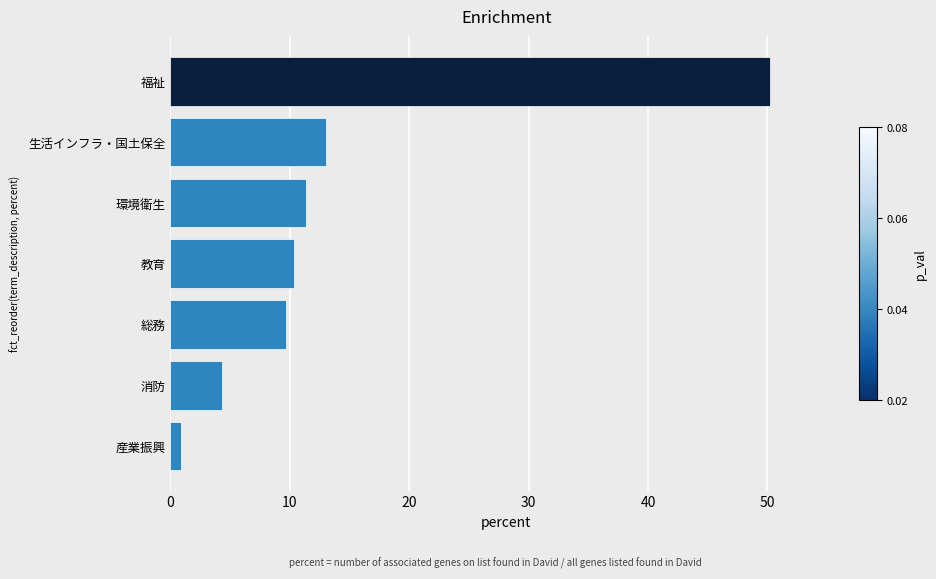

Reading bottom to top, transcribe all the data shown in this chart.

0.9	4.4	9.7	10.4	11.3	13.1	50.2